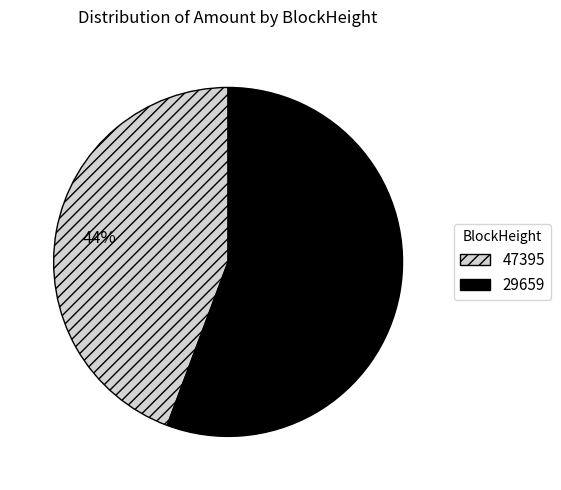

The 47395 slice represents 14% of the pie. True or false?

False